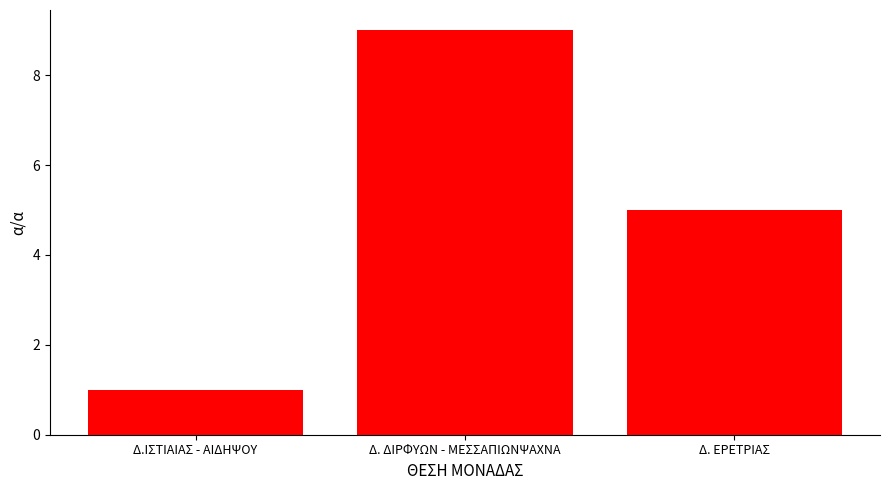

Rank the categories by value from highest to lowest.

Δ. ΔΙΡΦΥΩΝ - ΜΕΣΣΑΠΙΩΝΨΑΧΝΑ, Δ. ΕΡΕΤΡΙΑΣ, Δ.ΙΣΤΙΑΙΑΣ - ΑΙΔΗΨΟΥ